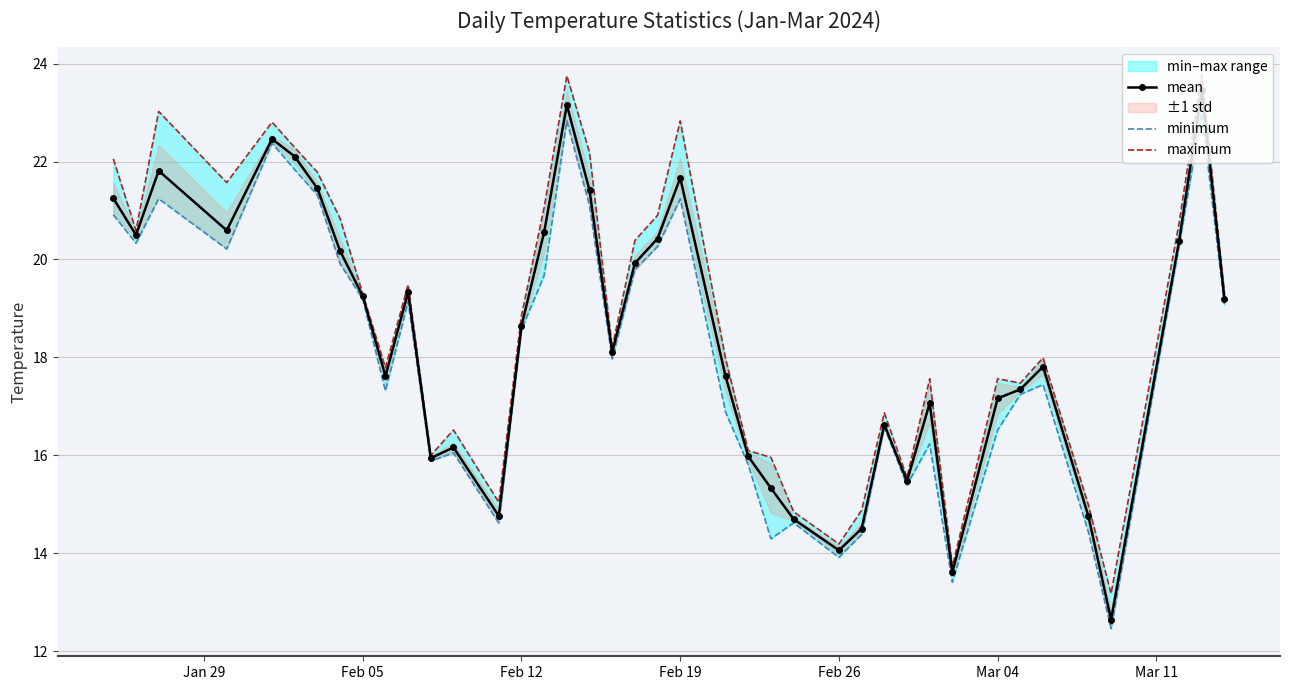

What is the greatest value displayed?

23.8